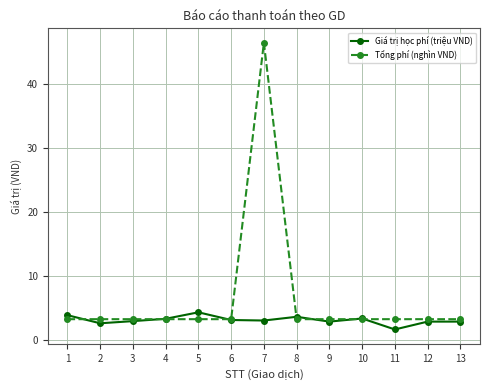

Read the Tổng phí (nghìn VND) value at 13.

3.3